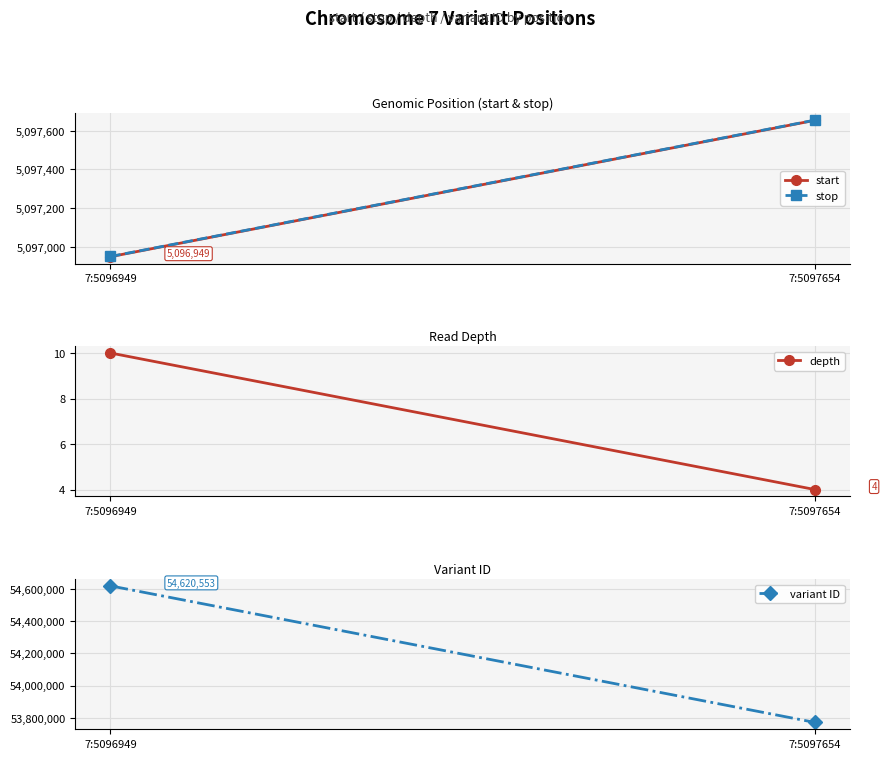

Is it true that depth equals 10 at 7:5096949?

True